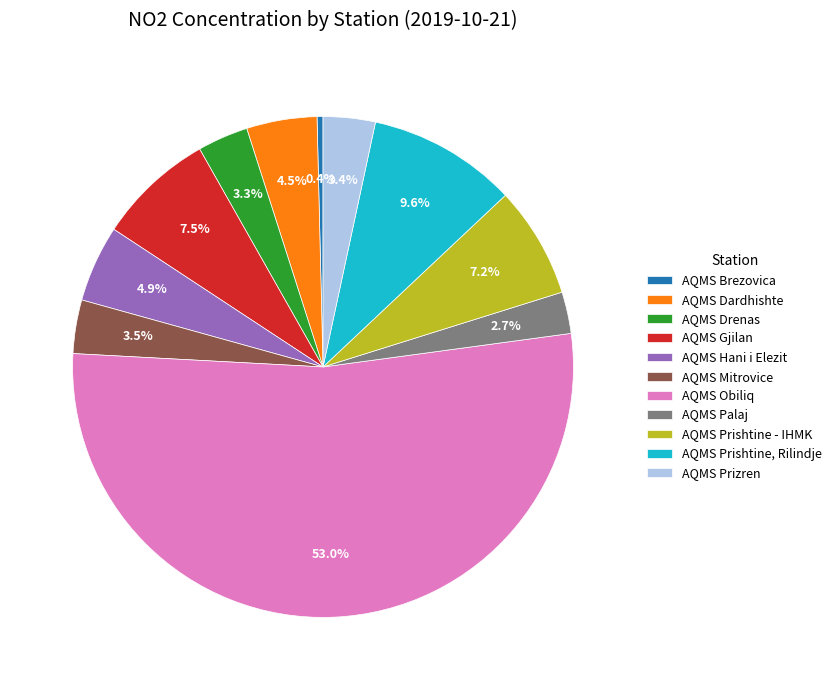

To the nearest percent, what is the difference between the largest and smallest slice percentages?

53%